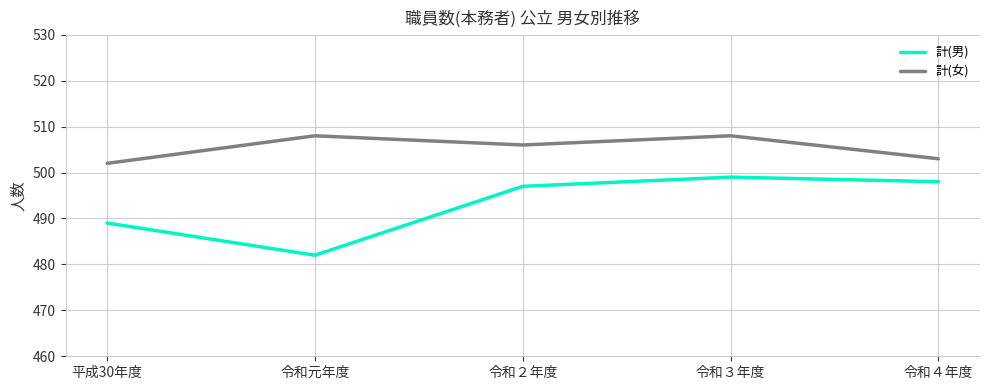

In 計(男), how many points are higher than both neighbors (excluding endpoints)?

1